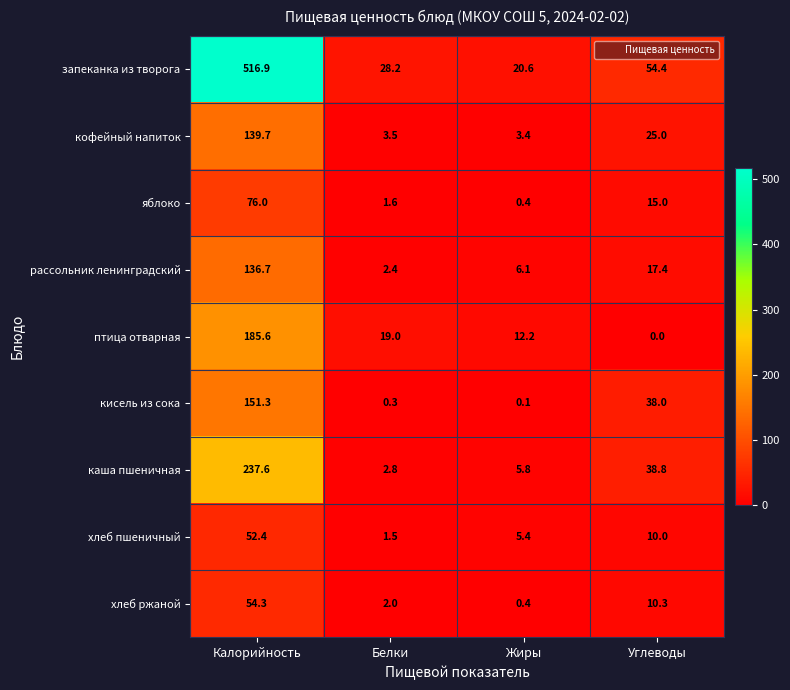

Rank the series by their maximum value, from lowest to highest.

хлеб пшеничный, хлеб ржаной, яблоко, рассольник ленинградский, кофейный напиток, кисель из сока, птица отварная, каша пшеничная, запеканка из творога